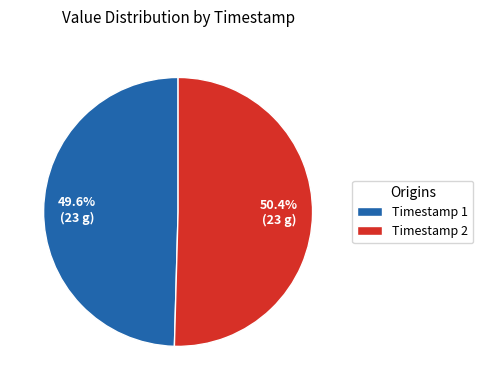

How many segments does this pie chart have?

2